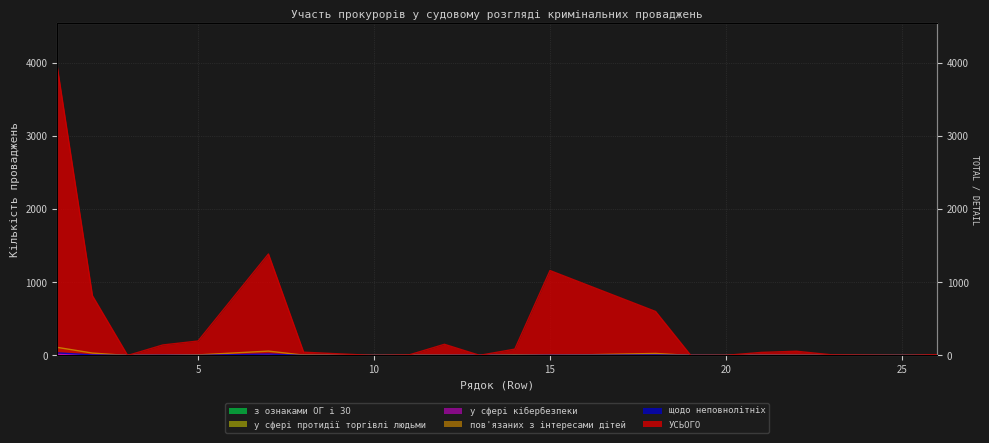

Between 18 and 12, which is larger?

18